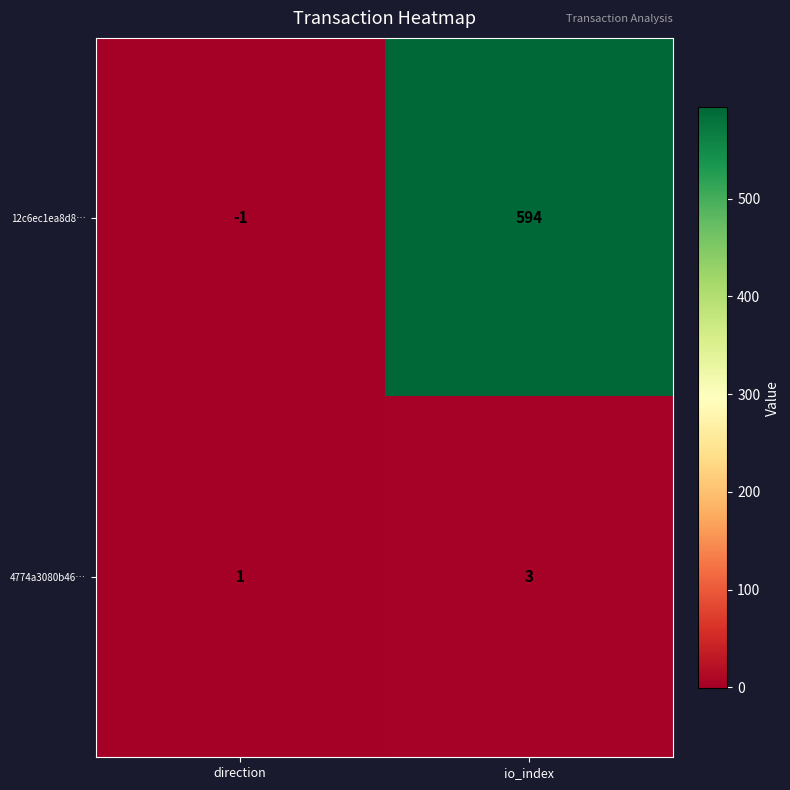

Reading left to right, what are all the values shown in this chart?

12c6ec1ea8d8…: -1	594
4774a3080b46…: 1	3